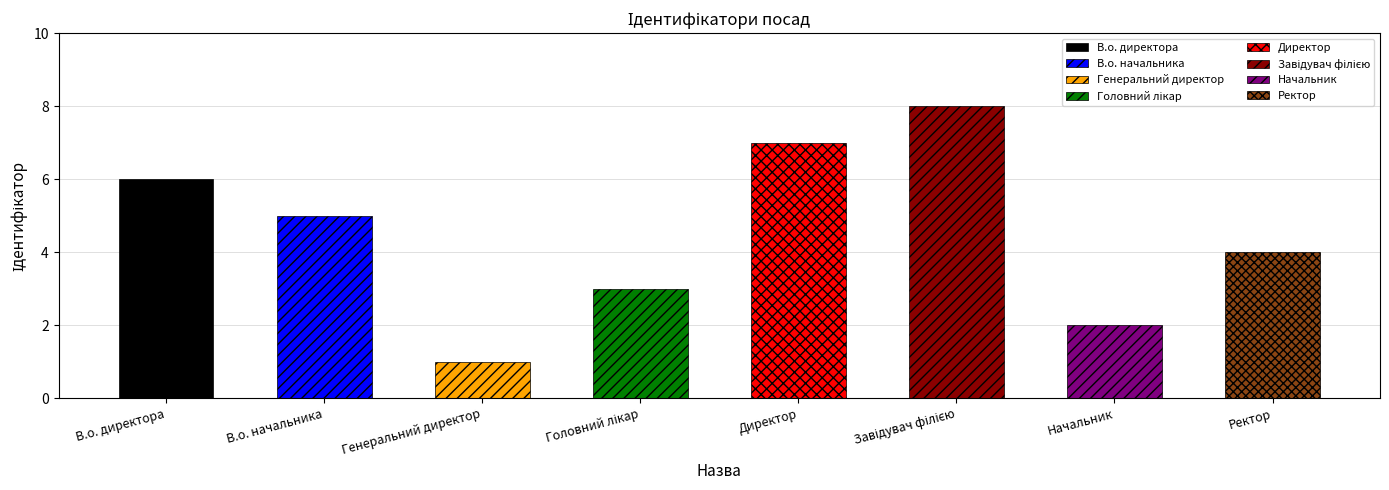

What is the change in value from В.о. начальника to Генеральний директор?

-4